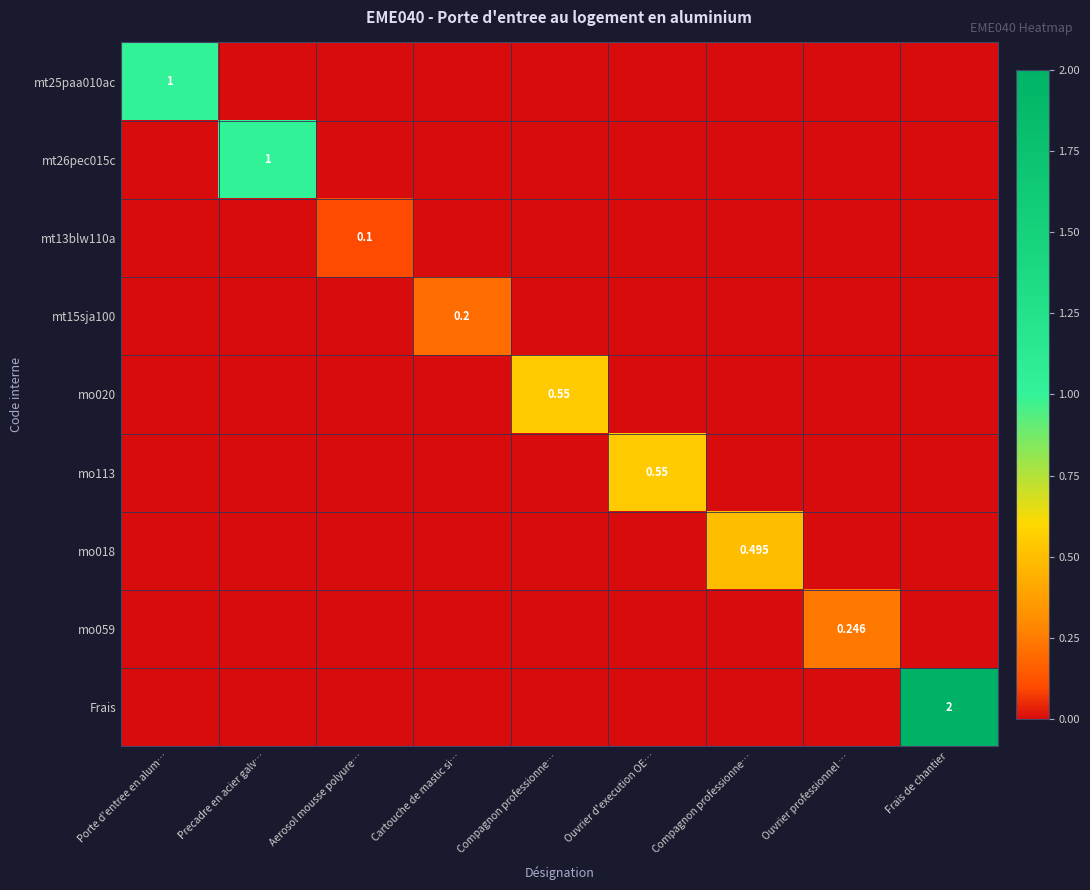

What is the average value of the mt26pec015c series?

0.1